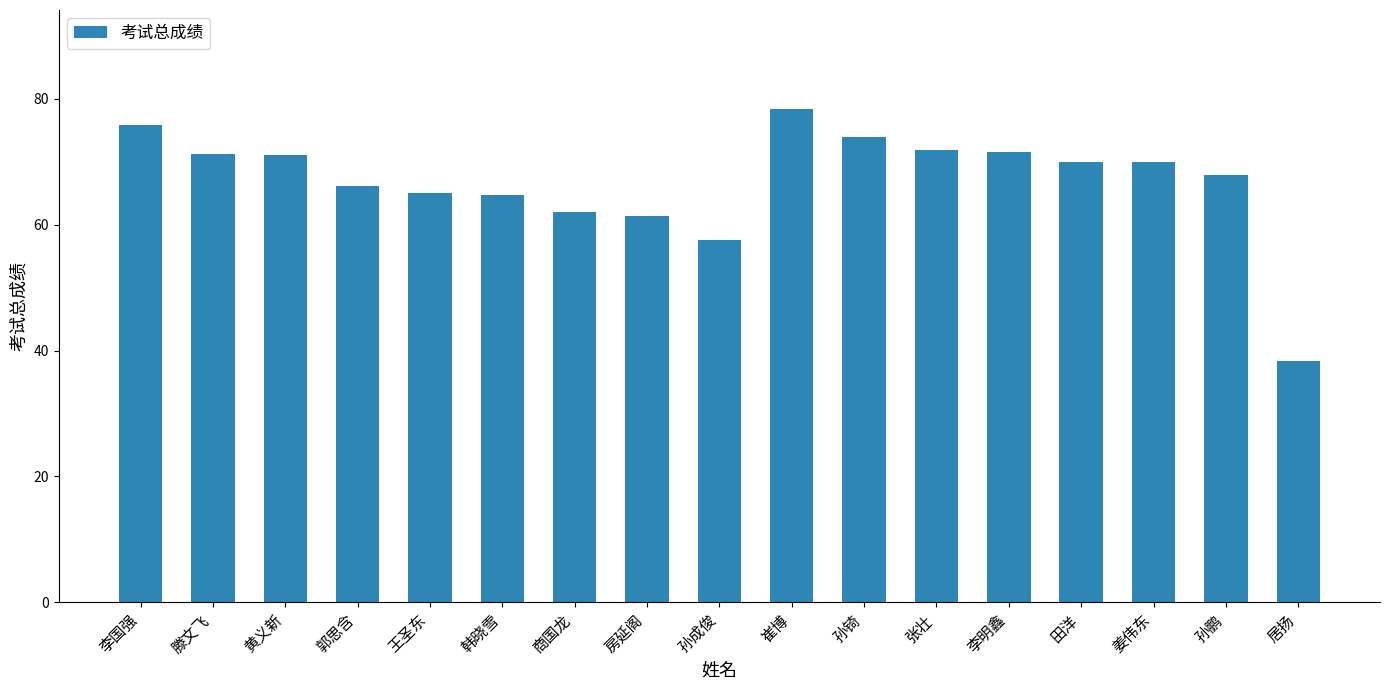

At which label is the value closest to 58?

孙成俊